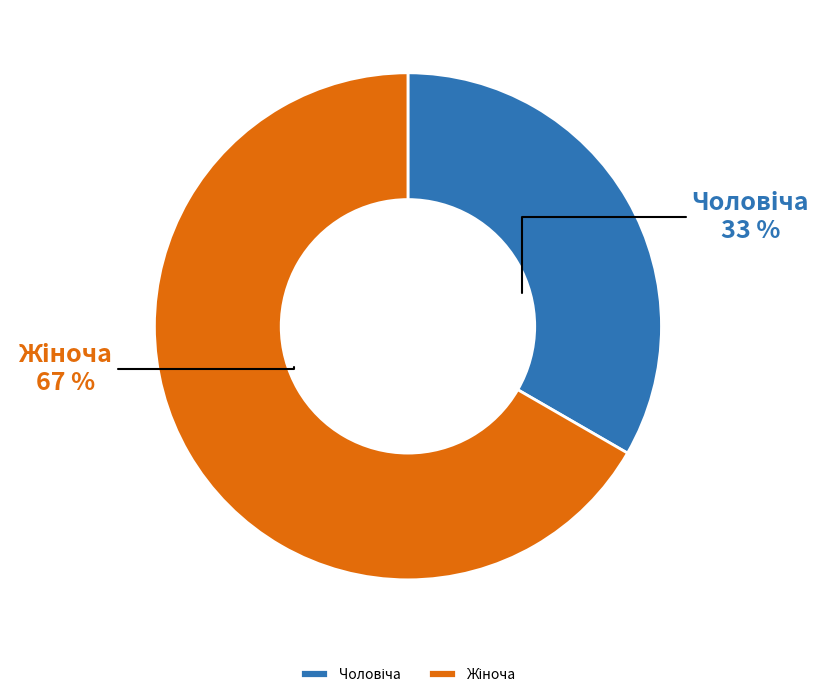

To the nearest percent, what is the average slice percentage?

50%